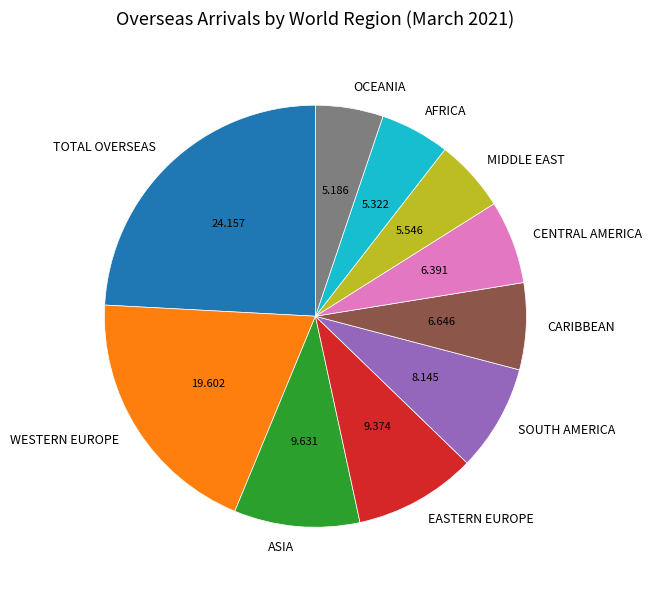

Is there a majority slice in this chart?

No